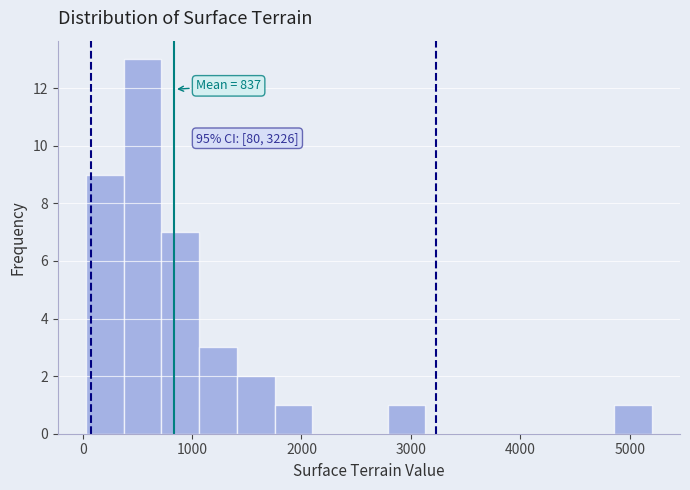

Around what value on the x-axis is the tallest bar? Give the approximate position of its centre, as read against the axis.

500